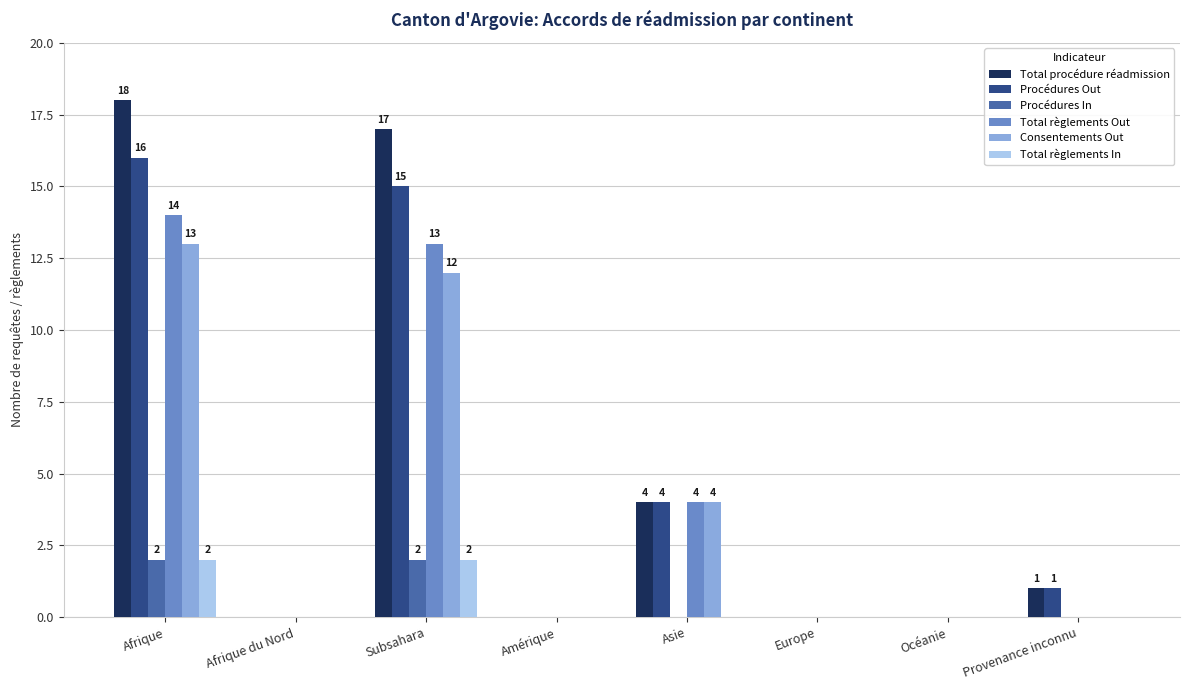

Reading right to left, extract all data points from this chart.

Total procédure réadmission: 1	0	0	4	0	17	0	18
Procédures Out: 1	0	0	4	0	15	0	16
Procédures In: 0	0	0	0	0	2	0	2
Total règlements Out: 0	0	0	4	0	13	0	14
Consentements Out: 0	0	0	4	0	12	0	13
Total règlements In: 0	0	0	0	0	2	0	2